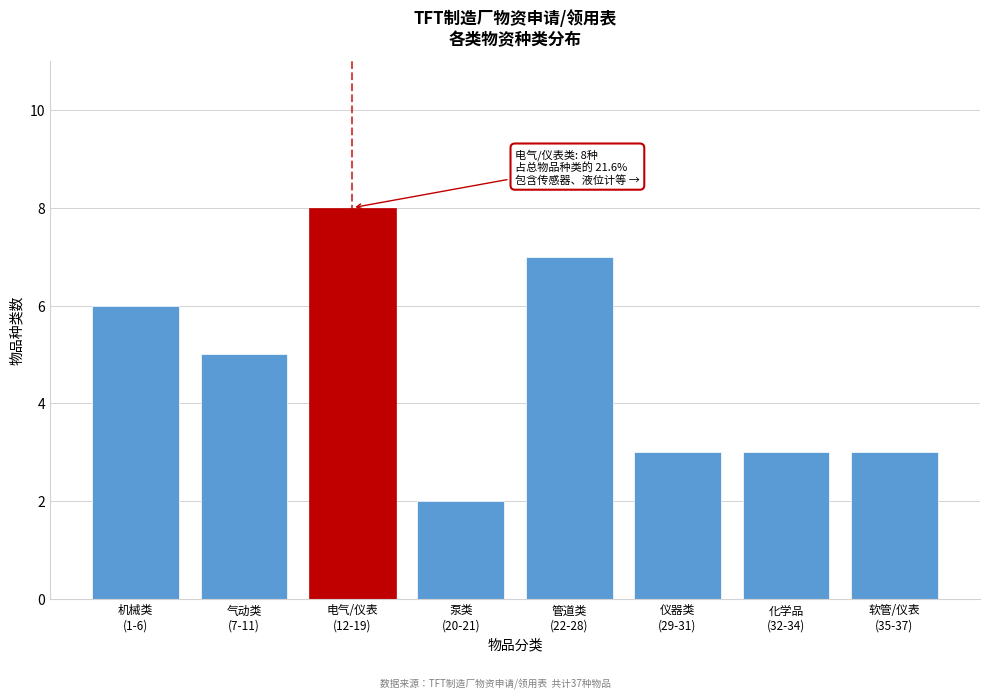

What is the maximum value shown in the chart?

8